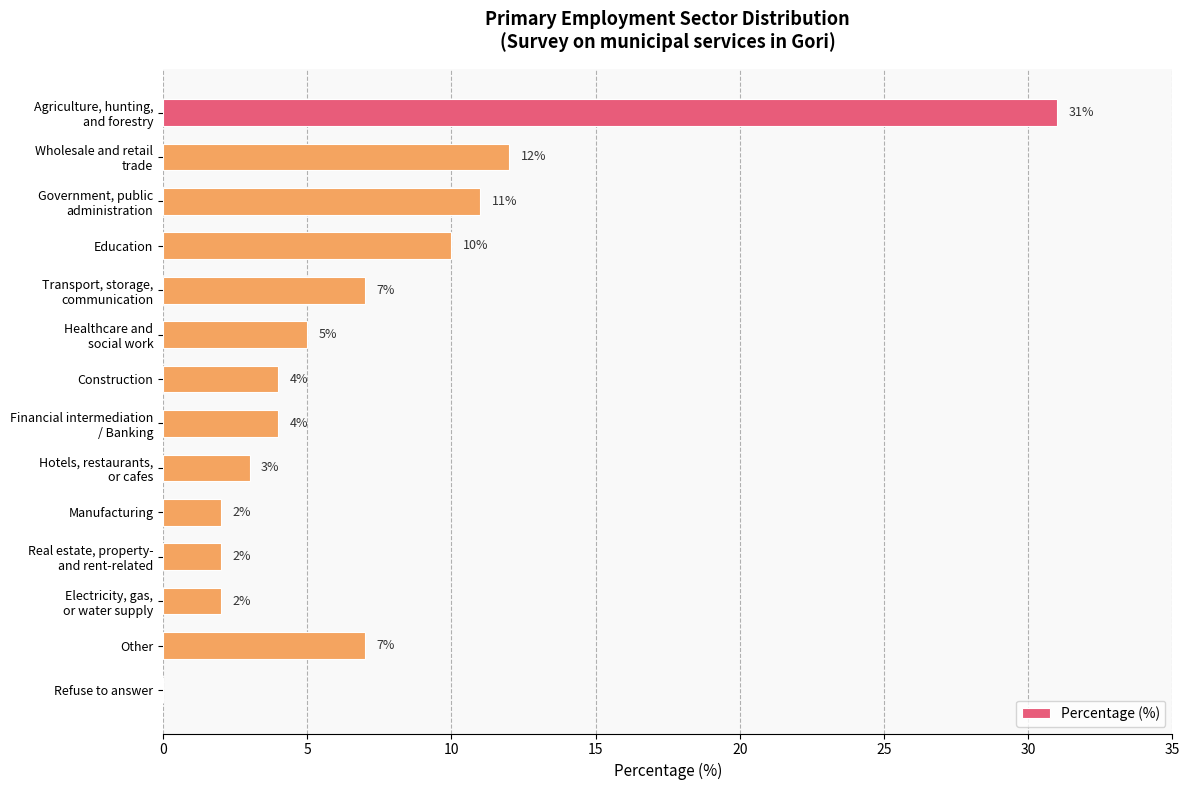

What is the sum of all values?

100